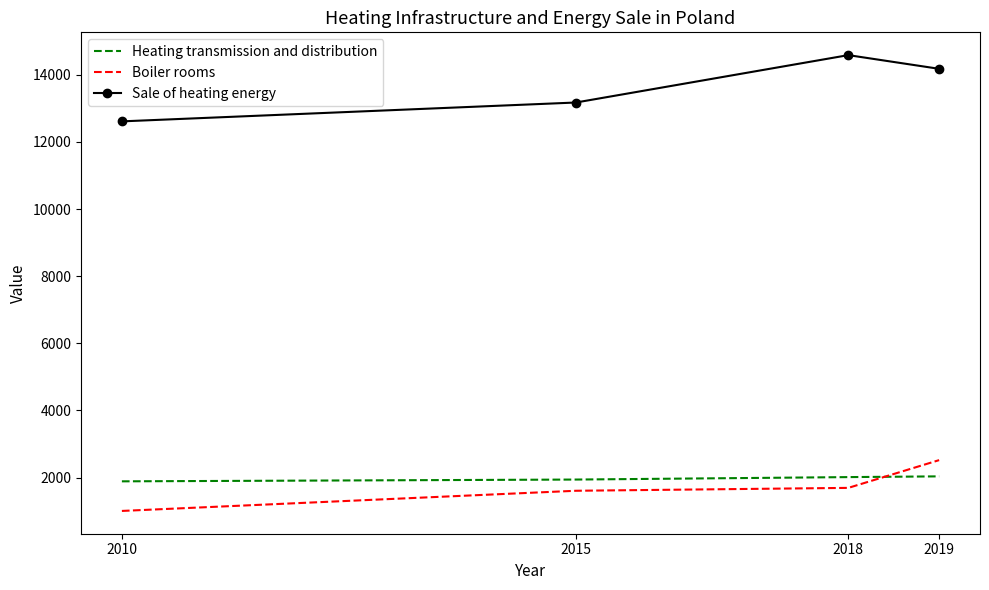

True or false: Sale of heating energy and Boiler rooms intersect in this chart.

False